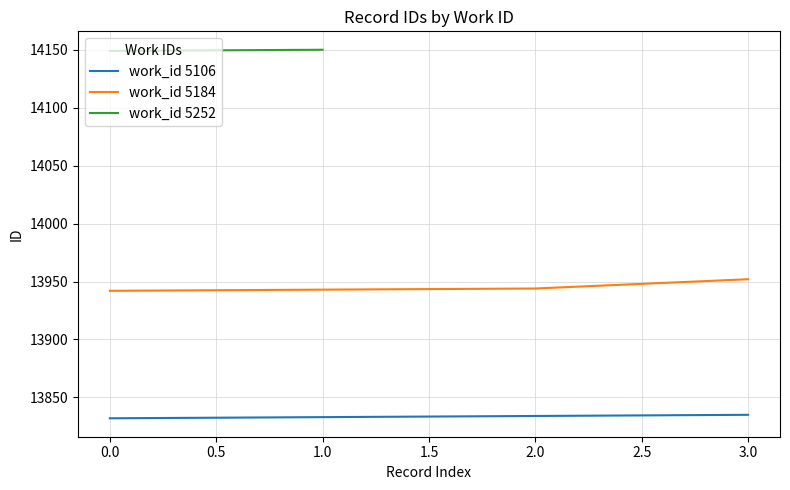

At how many categories does at least one series exceed 13839?

4